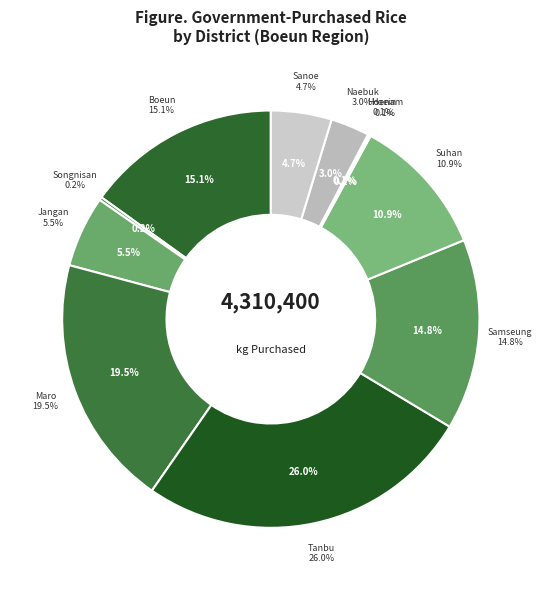

What is the change in value from Maro to Naebuk?

-711760